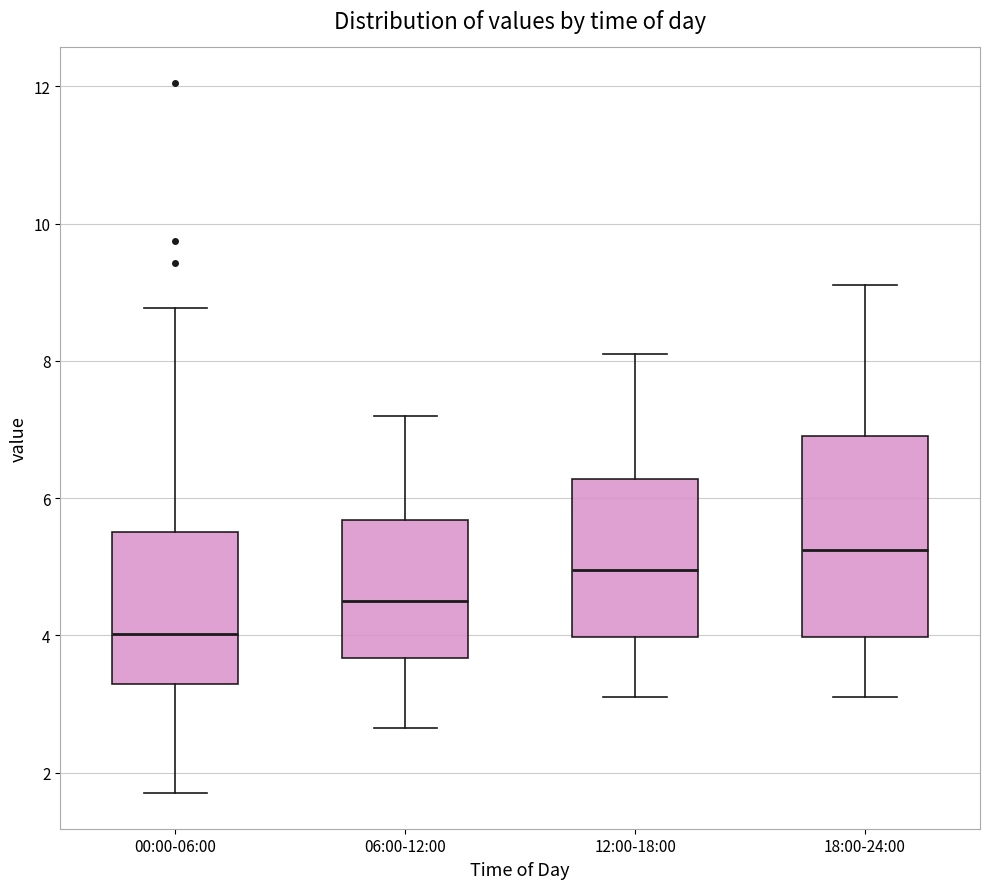

Which box is the tallest, from its lower edge to its upper edge?

18:00-24:00